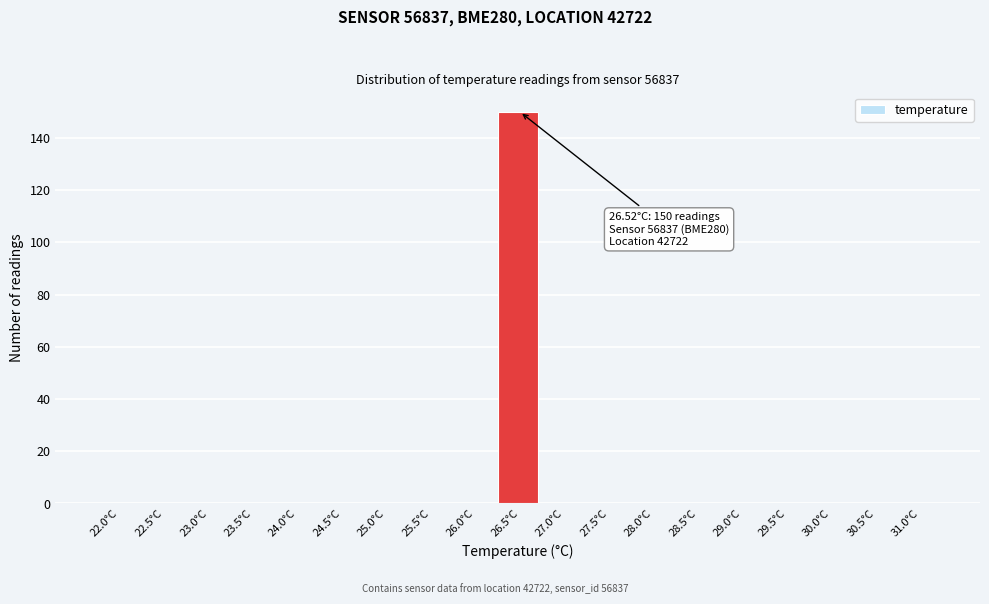

Reading left to right, transcribe all the data shown in this chart.

22.0°C=0	22.5°C=0	23.0°C=0	23.5°C=0	24.0°C=0	24.5°C=0	25.0°C=0	25.5°C=0	26.0°C=0	26.5°C=150	27.0°C=0	27.5°C=0	28.0°C=0	28.5°C=0	29.0°C=0	29.5°C=0	30.0°C=0	30.5°C=0	31.0°C=0